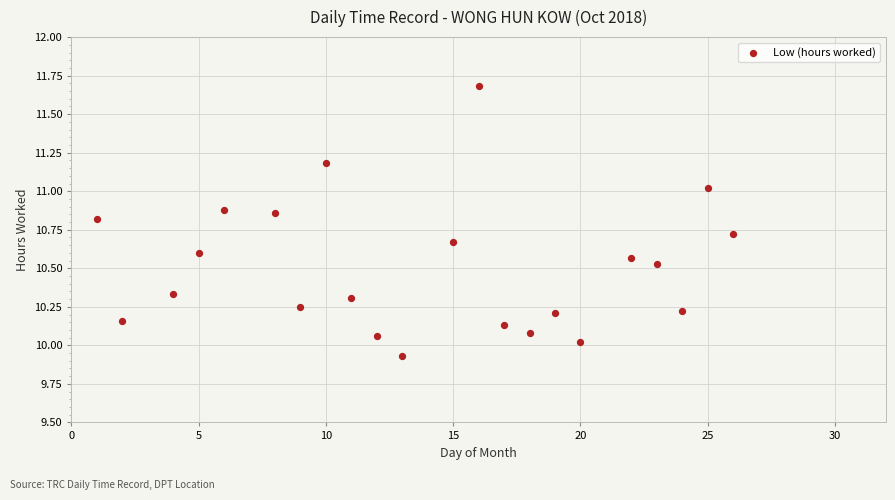

What is the range of X values (max minus min)?

25.0